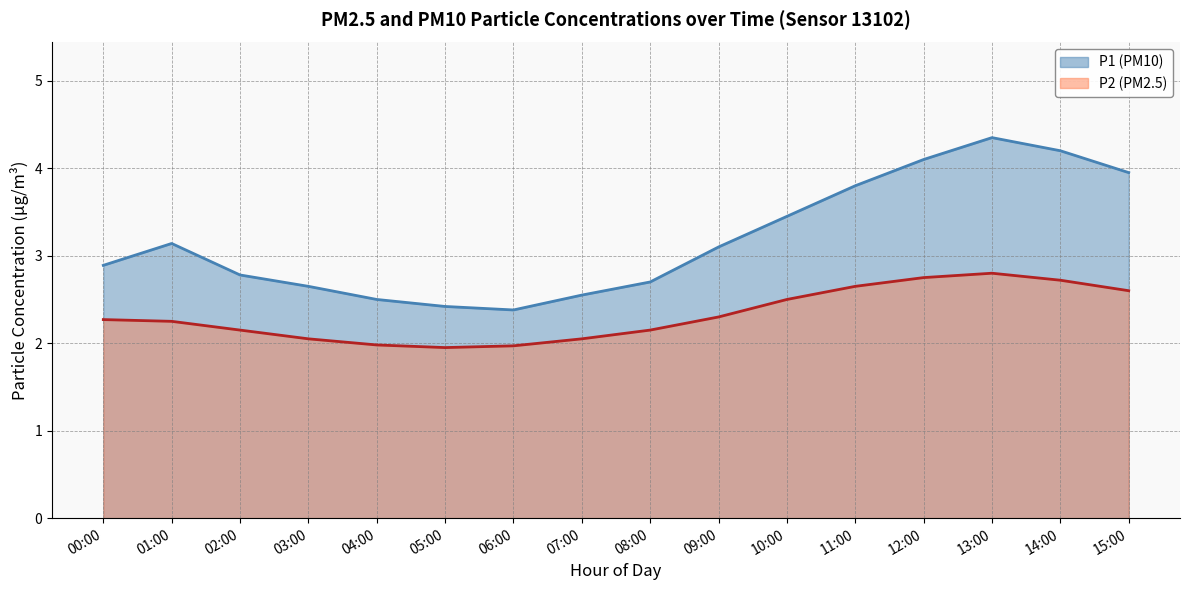

What is the difference between the maximum and minimum values in the P2 series?

0.8